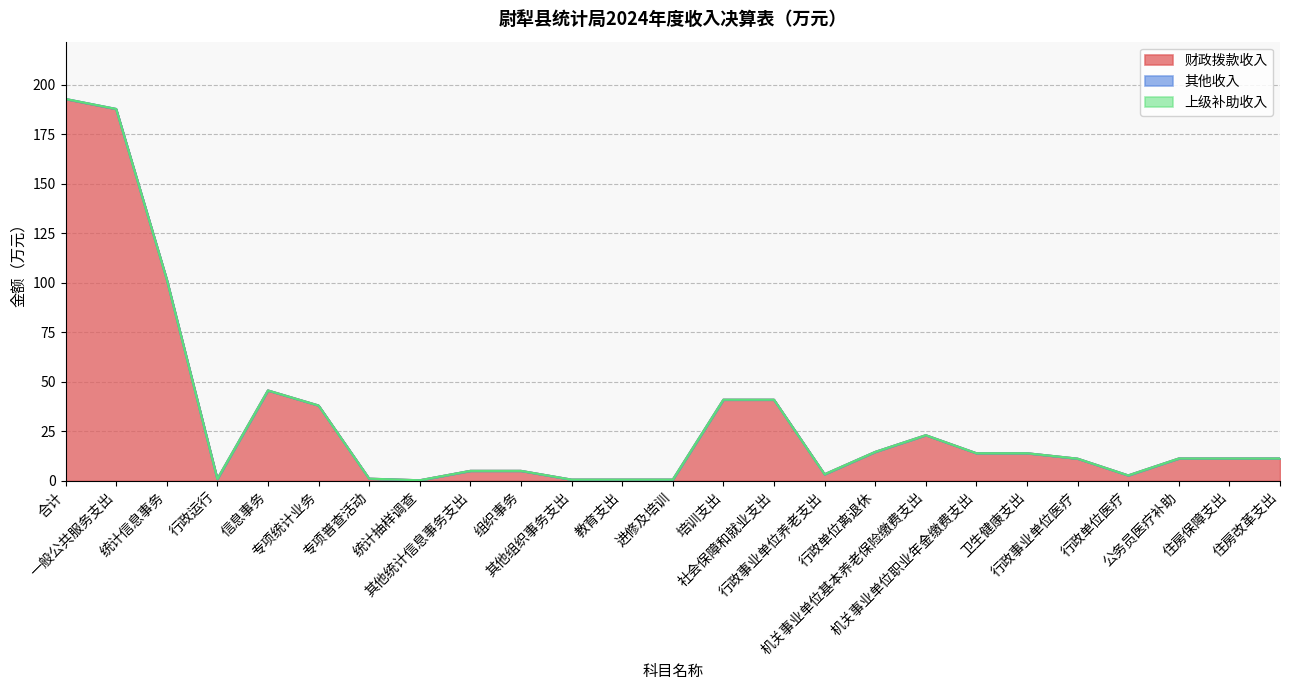

Which series has the widest spread of values?

财政拨款收入